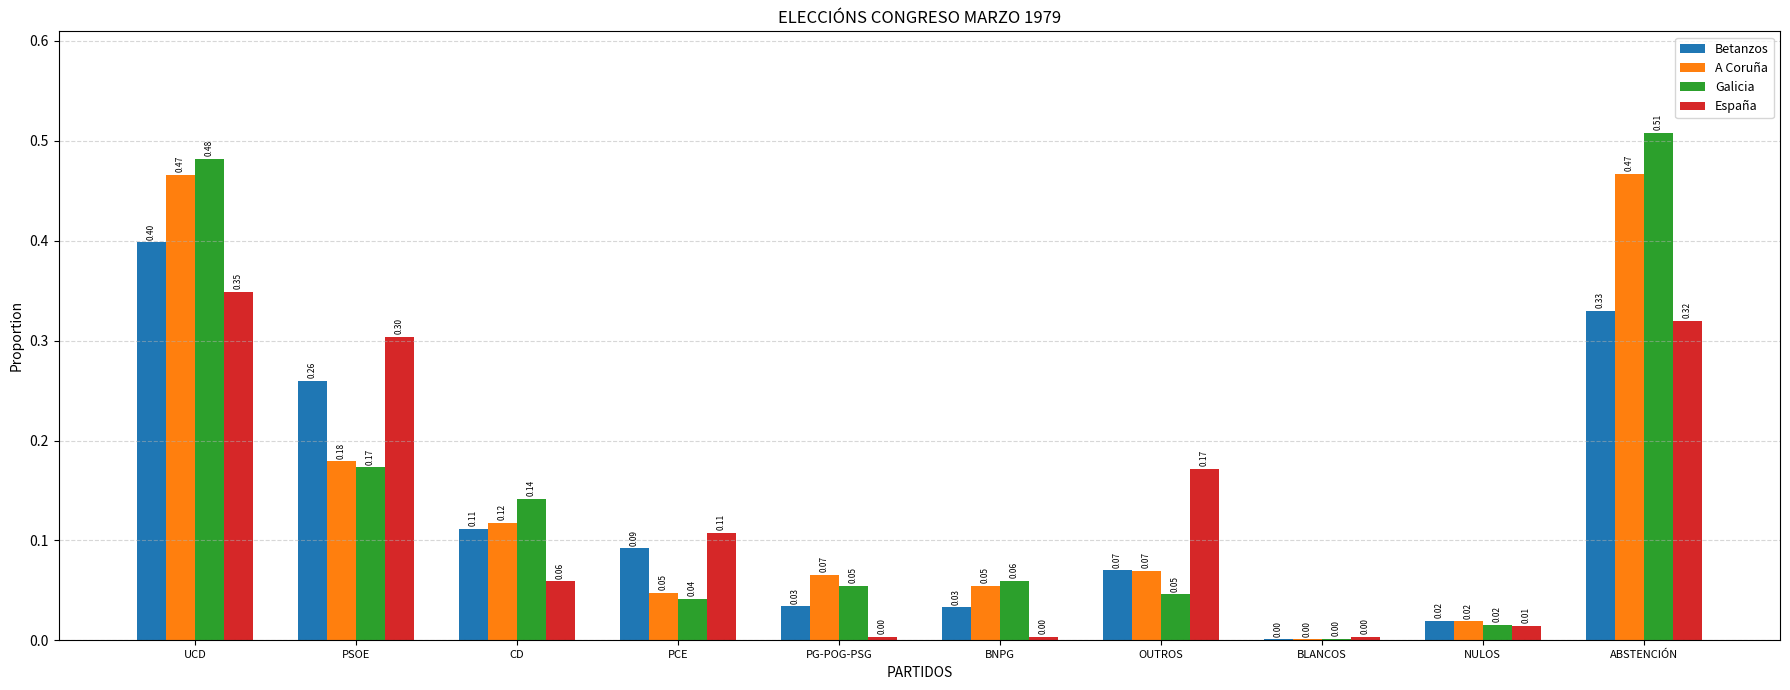

Where is Betanzos nearest to the value 0?

BLANCOS